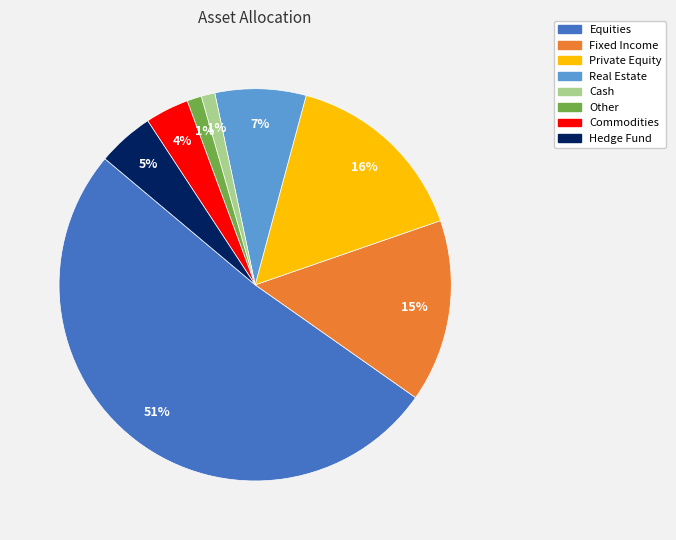

Which category accounts for the majority?

Equities